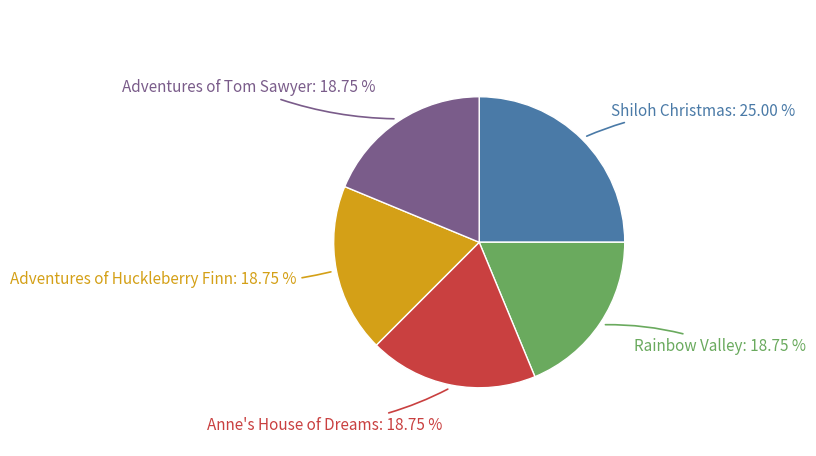

Is there any slice that represents more than half of the pie?

No